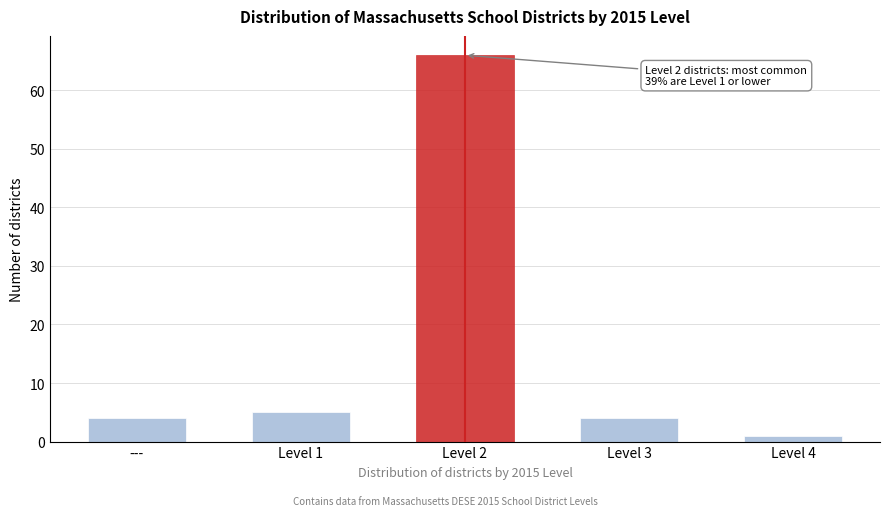

Reading left to right, list all the values displayed in this chart.

4	5	66	4	1